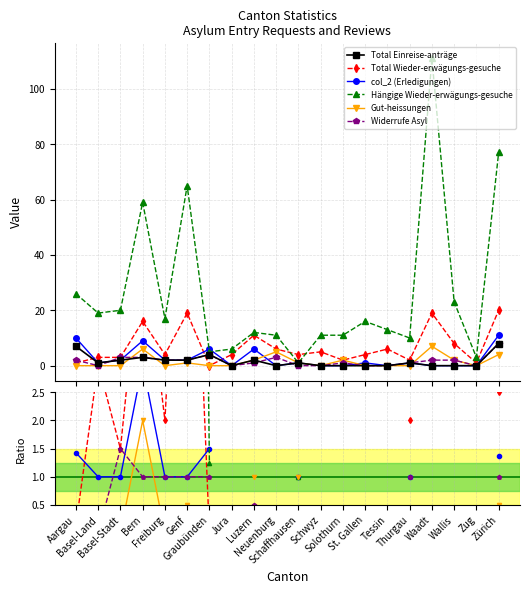

What position from the right is Basel-Land?

19